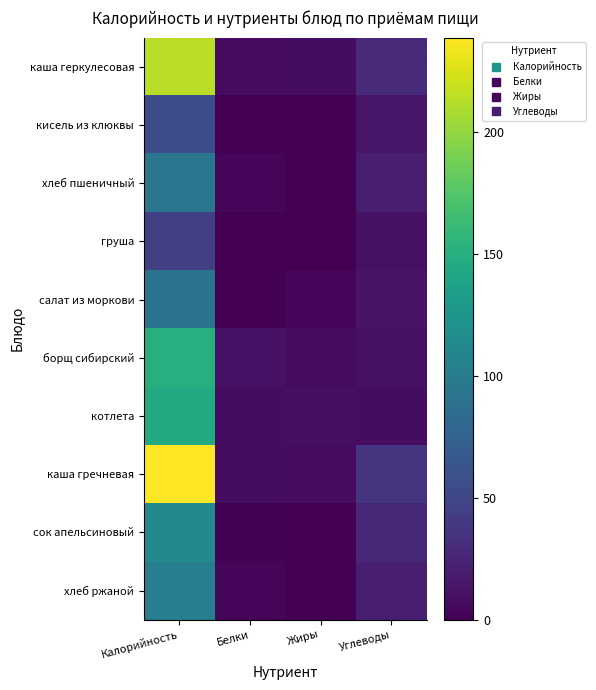

List the series in order of their peak value, lowest first.

груша, кисель из клюквы, салат из моркови, хлеб пшеничный, хлеб ржаной, сок апельсиновый, котлета, борщ сибирский, каша геркулесовая, каша гречневая